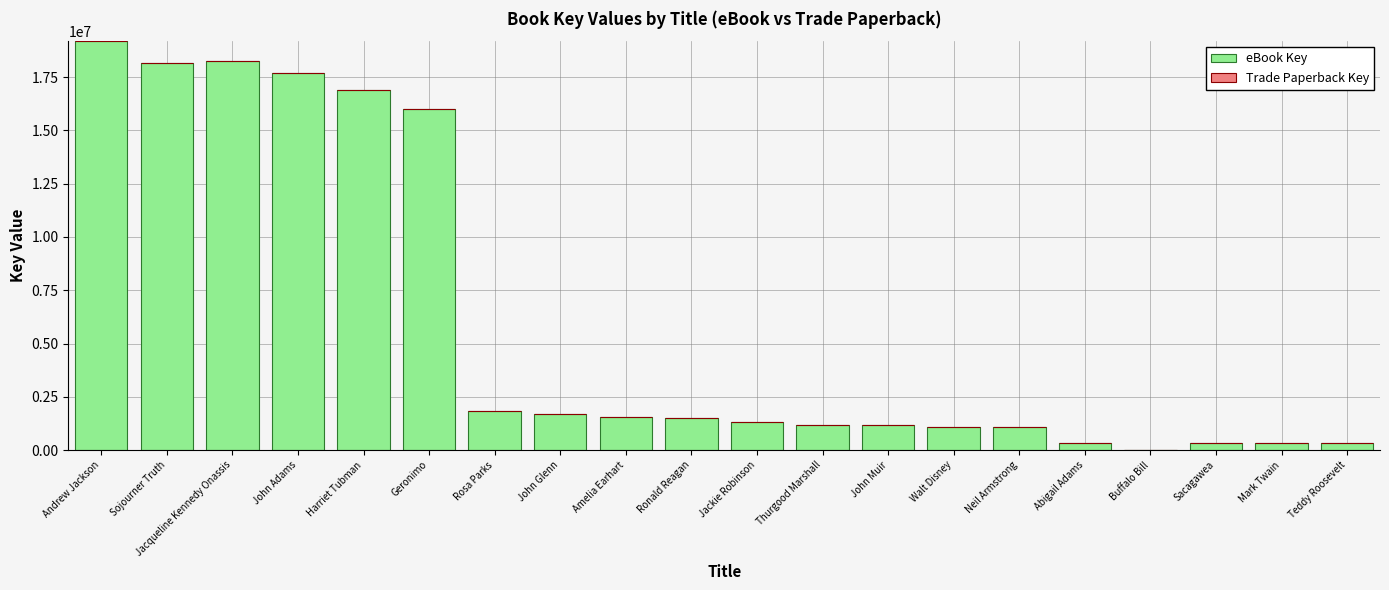

Are the bars horizontal?

No